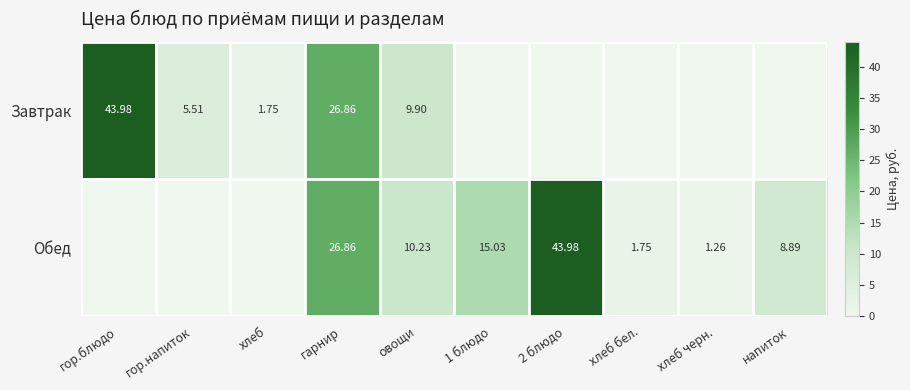

Rank the series at овощи from highest to lowest value.

Обед, Завтрак